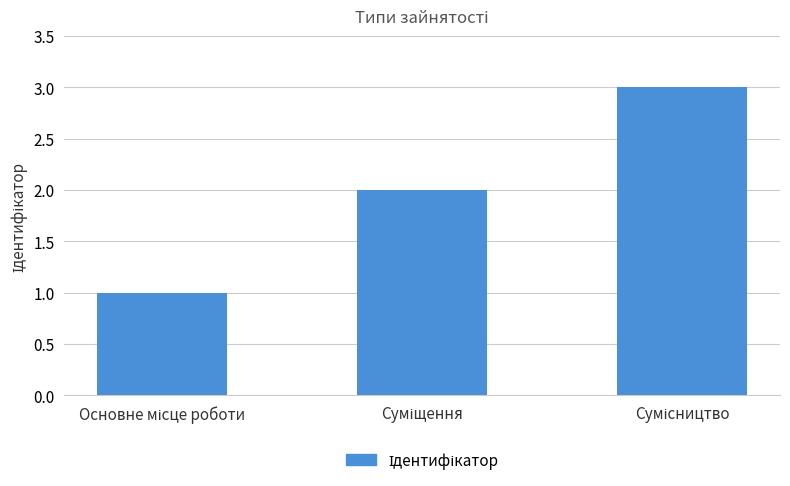

What is the maximum value shown in the chart?

3